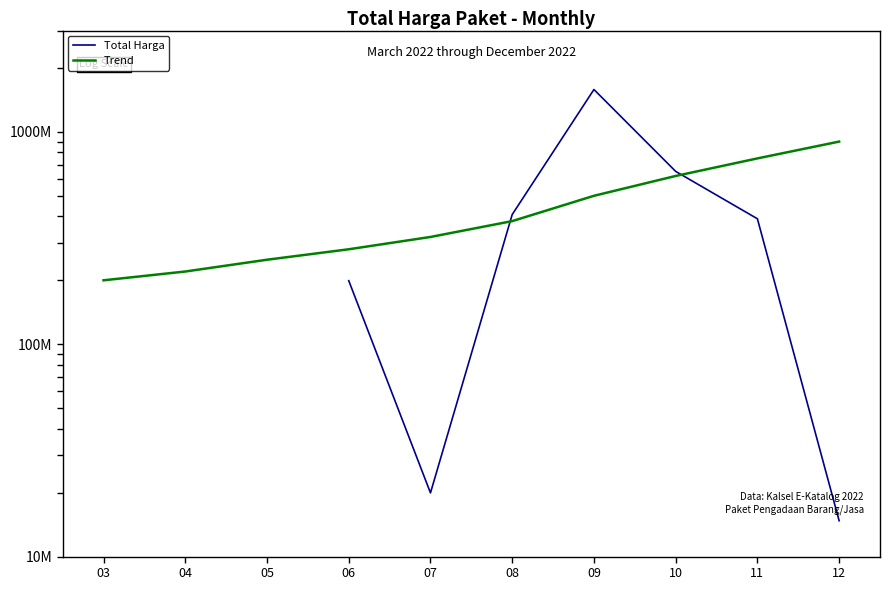

Where is the first local minimum for Total Harga?

07